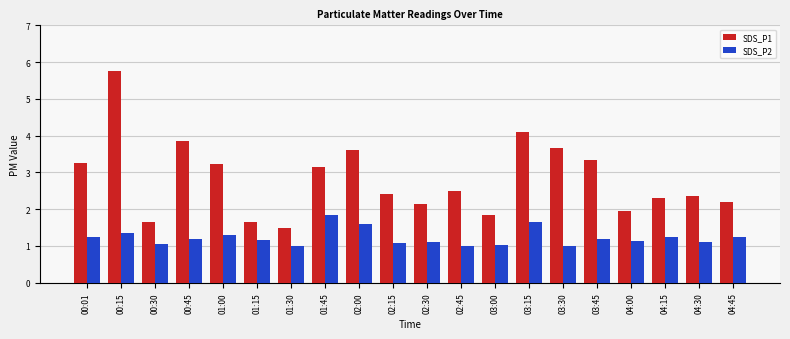

What is the sum of the SDS_P2 values at 01:00 and 01:45?

3.2